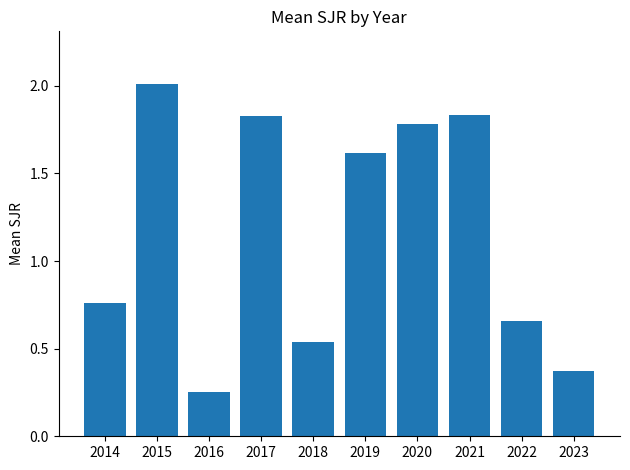

The value at 2017 is 0.6. True or false?

False